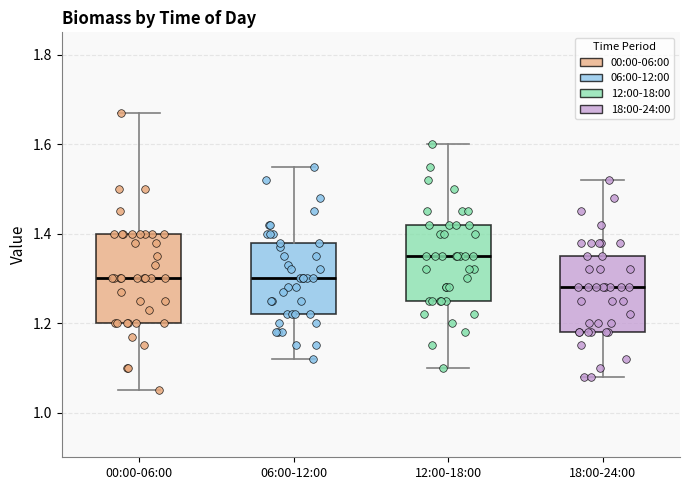

Which box has the lowest median line?

18:00-24:00